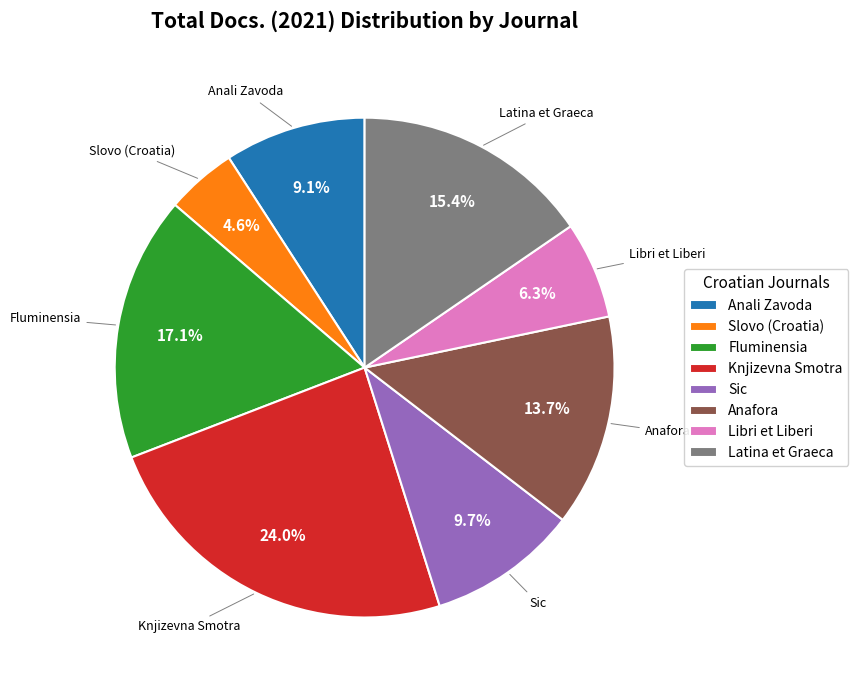

To the nearest percent, what is the combined percentage of Libri et Liberi and Latina et Graeca?

22%